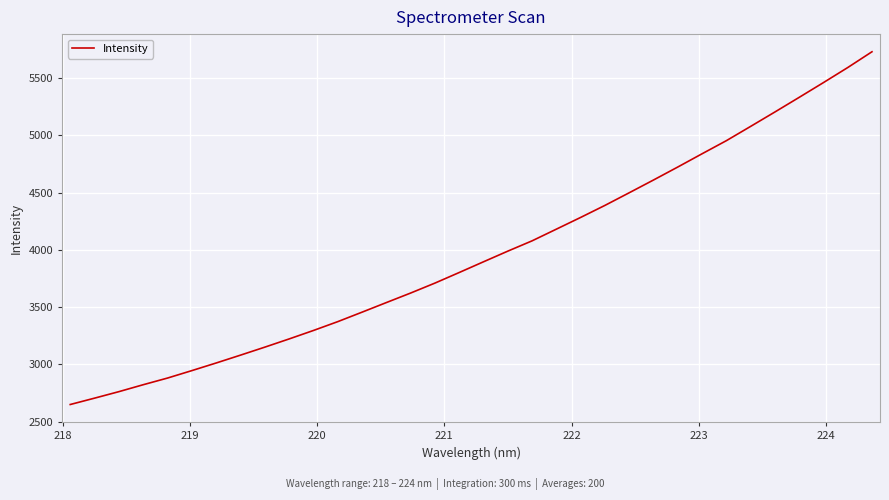

How many lines are shown in the chart?

1